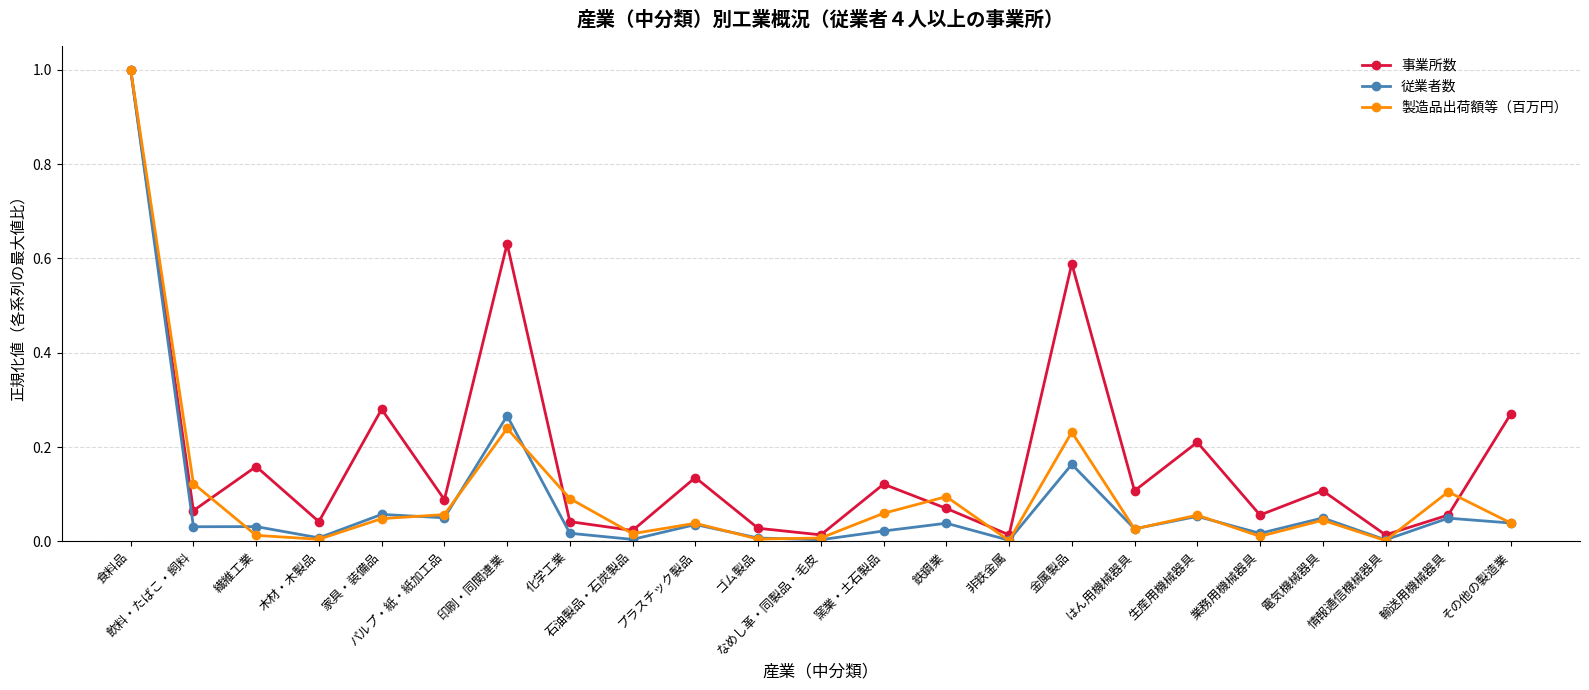

Is this an area chart (filled region under the line)?

No